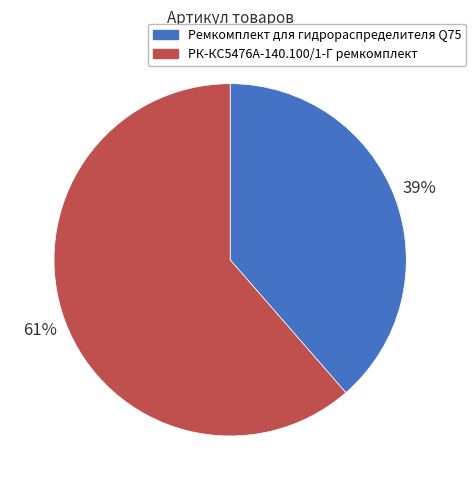

Rank the categories by value from lowest to highest.

Ремкомплект для гидрораспределителя Q75, РК-КС5476А-140.100/1-Г ремкомплект